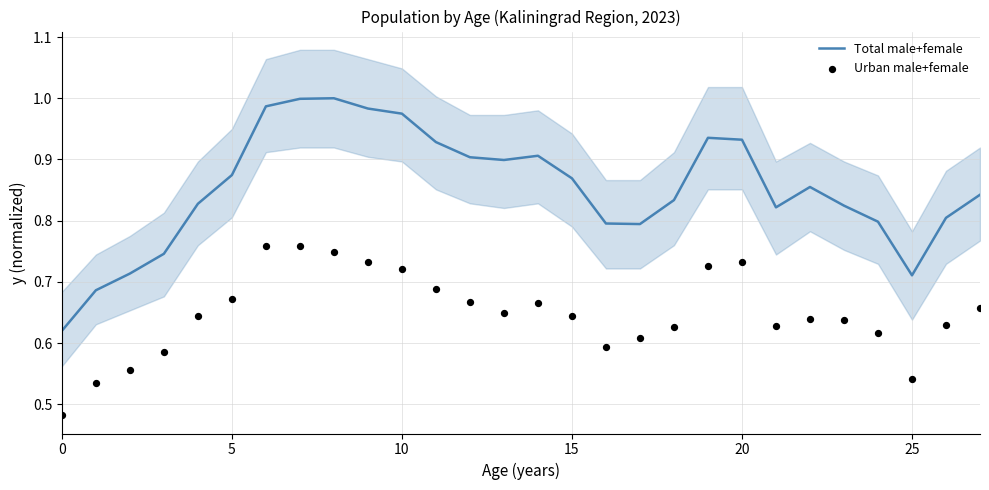

Which series reaches the minimum Y coordinate?

Urban male+female